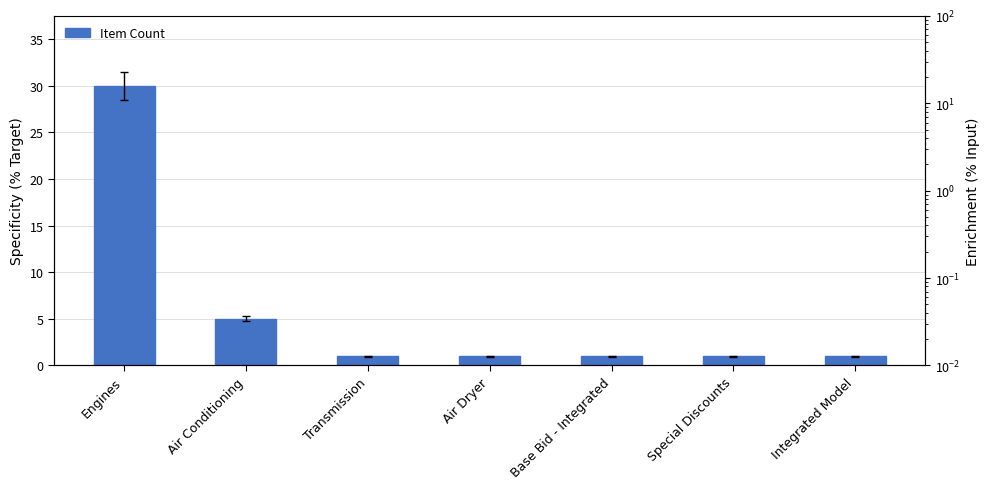

Which label corresponds to the smallest value in the chart?

Transmission